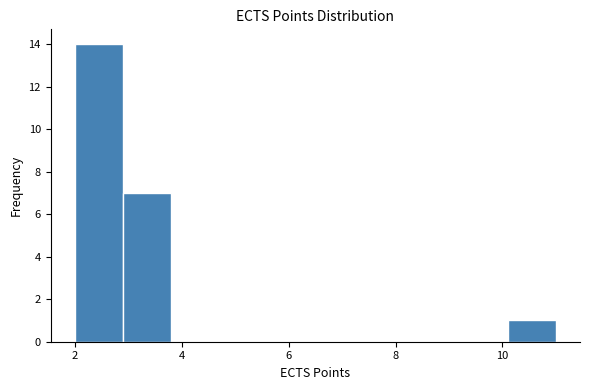

What is the height of the bar covering 10.1 to 11.0 on the x-axis? Neither the bar edges nor the heights are printed on the chart, so give them approximately, as read against the axes.

1